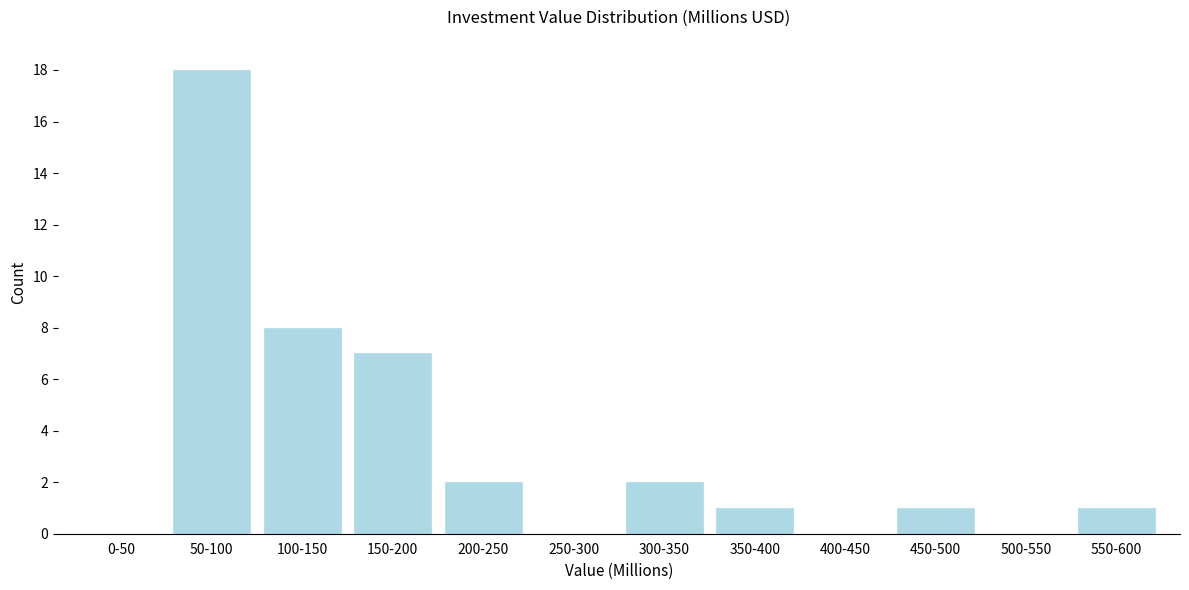

Reading right to left, transcribe all the data shown in this chart.

550-600=1	500-550=0	450-500=1	400-450=0	350-400=1	300-350=2	250-300=0	200-250=2	150-200=7	100-150=8	50-100=18	0-50=0